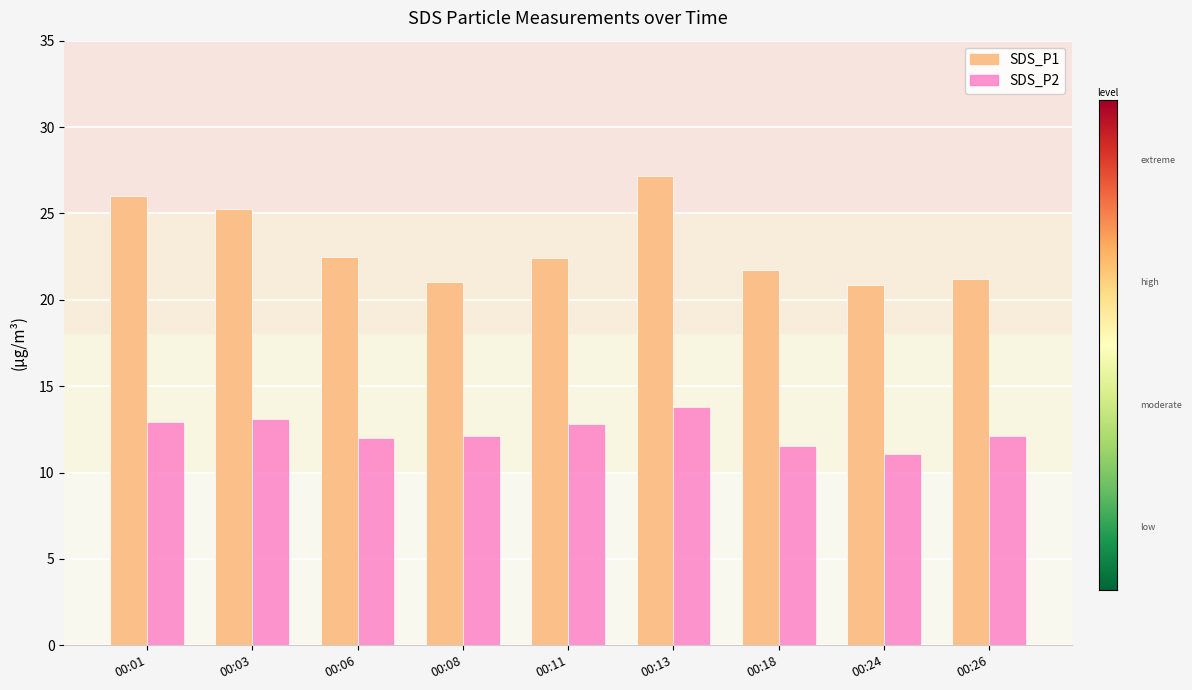

Between 00:11 and 00:24, which series saw the biggest shift?

SDS_P2